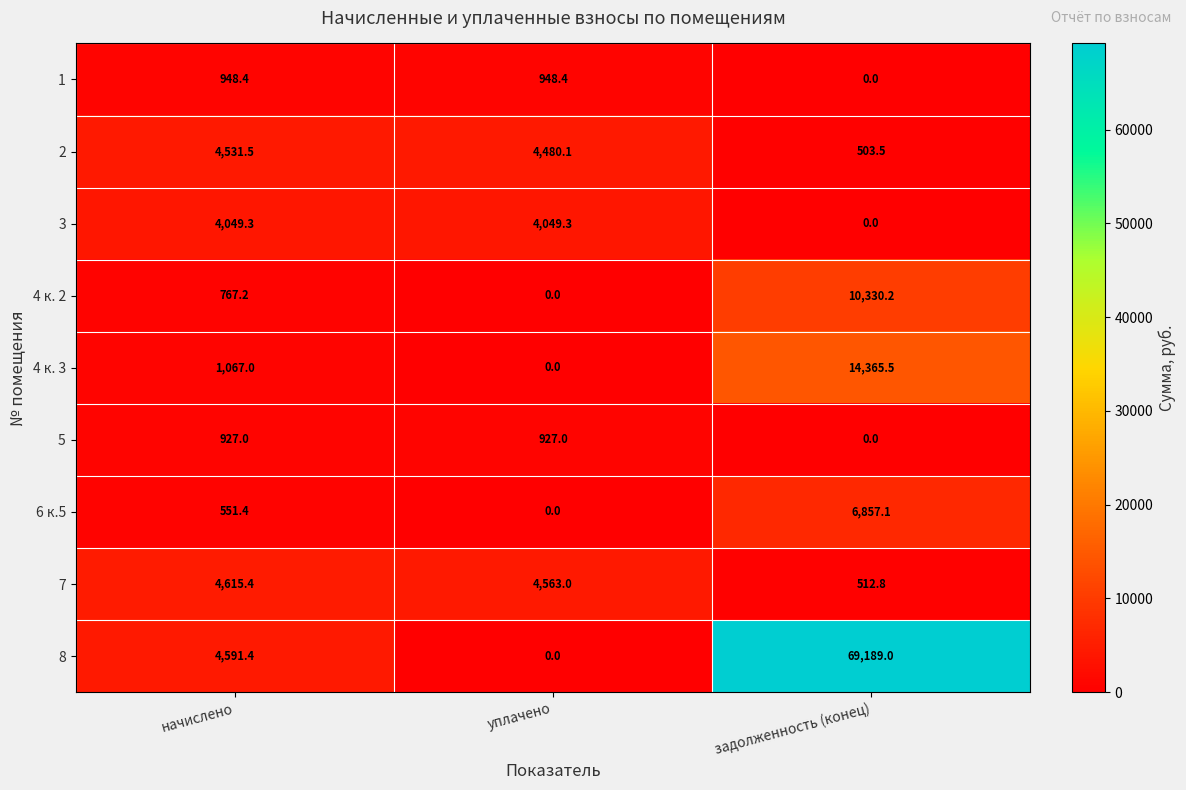

The value of 6 к.5 at уплачено is -2776.5. True or false?

False